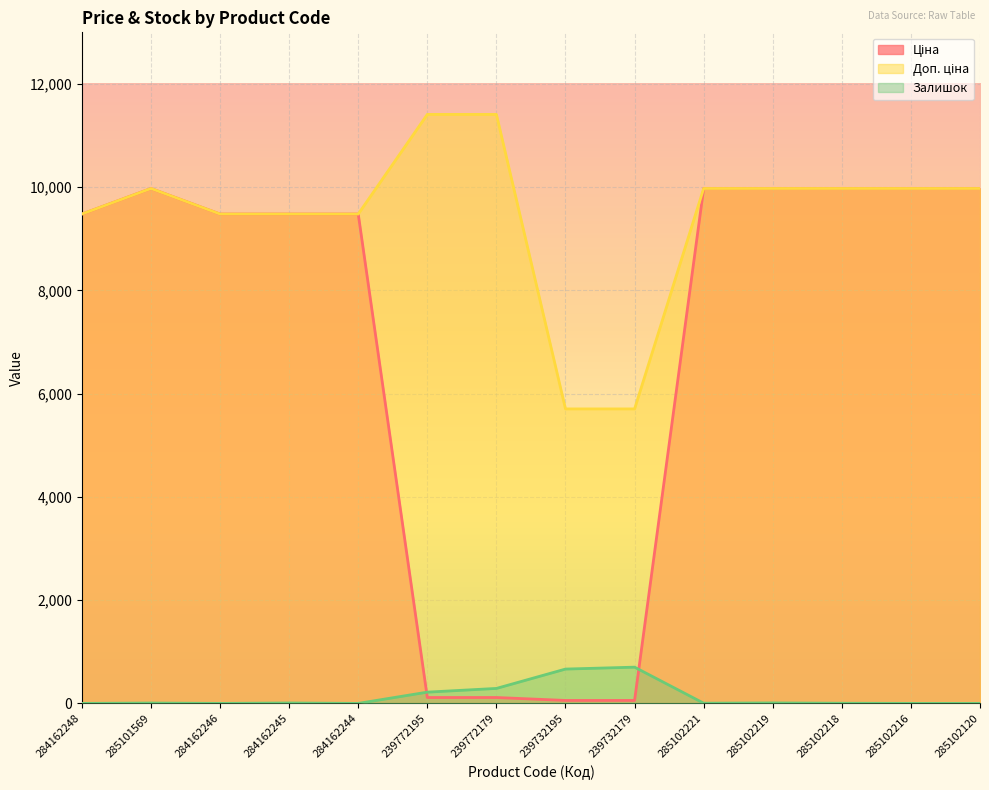

Reading right to left, extract all data points from this chart.

Ціна: 285102120=9975.0	285102216=9975.0	285102218=9975.0	285102219=9975.0	285102221=9975.0	239732179=57.0	239732195=57.0	239772179=114.1	239772195=114.1	284162244=9480.1	284162245=9480.1	284162246=9480.1	285101569=9975.0	284162248=9480.1
Доп. ціна: 285102120=9975.0	285102216=9975.0	285102218=9975.0	285102219=9975.0	285102221=9975.0	239732179=5705.0	239732195=5705.0	239772179=11410.0	239772195=11410.0	284162244=9480.1	284162245=9480.1	284162246=9480.1	285101569=9975.0	284162248=9480.1
Залишок: 285102120=0.0	285102216=0.0	285102218=3.0	285102219=9.0	285102221=4.0	239732179=702.0	239732195=665.0	239772179=290.0	239772195=218.0	284162244=0.0	284162245=8.0	284162246=0.0	285101569=7.0	284162248=0.0